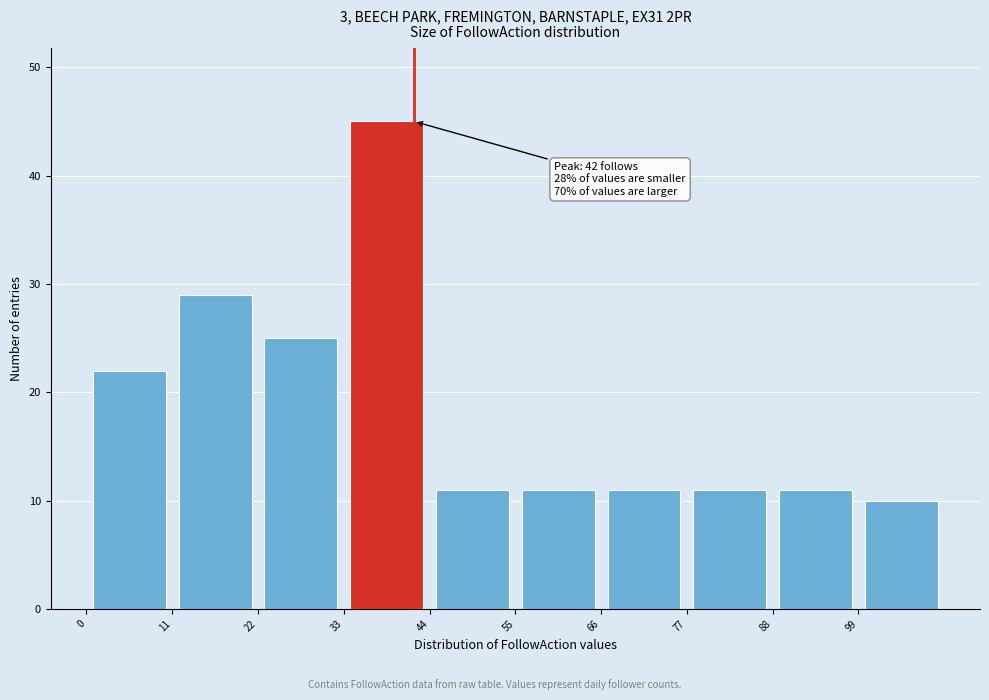

Over which range of the x-axis is the bar tallest?

33 to 44